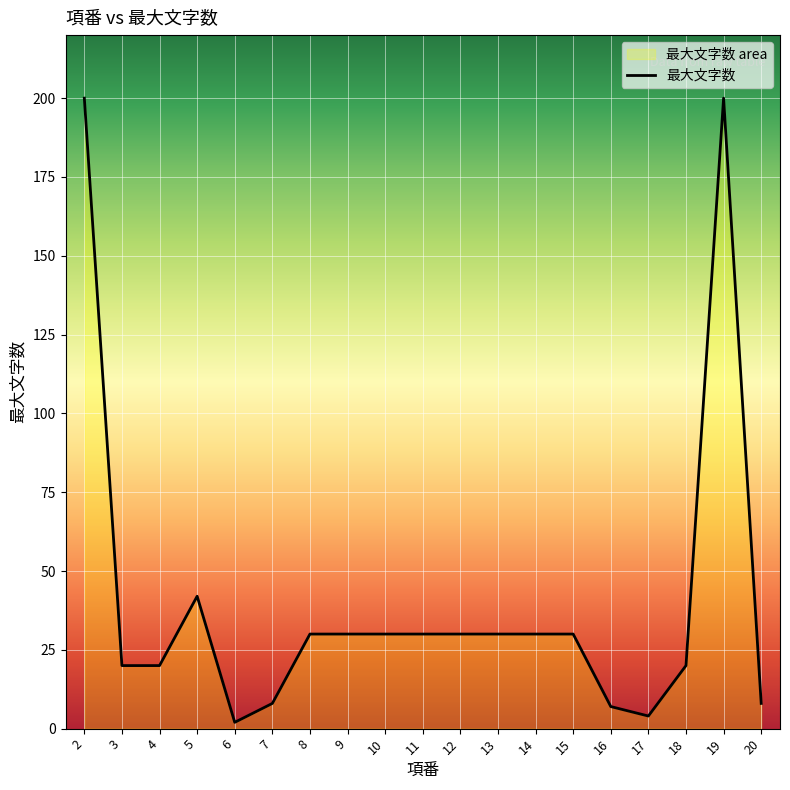

Where is the first local maximum?

5